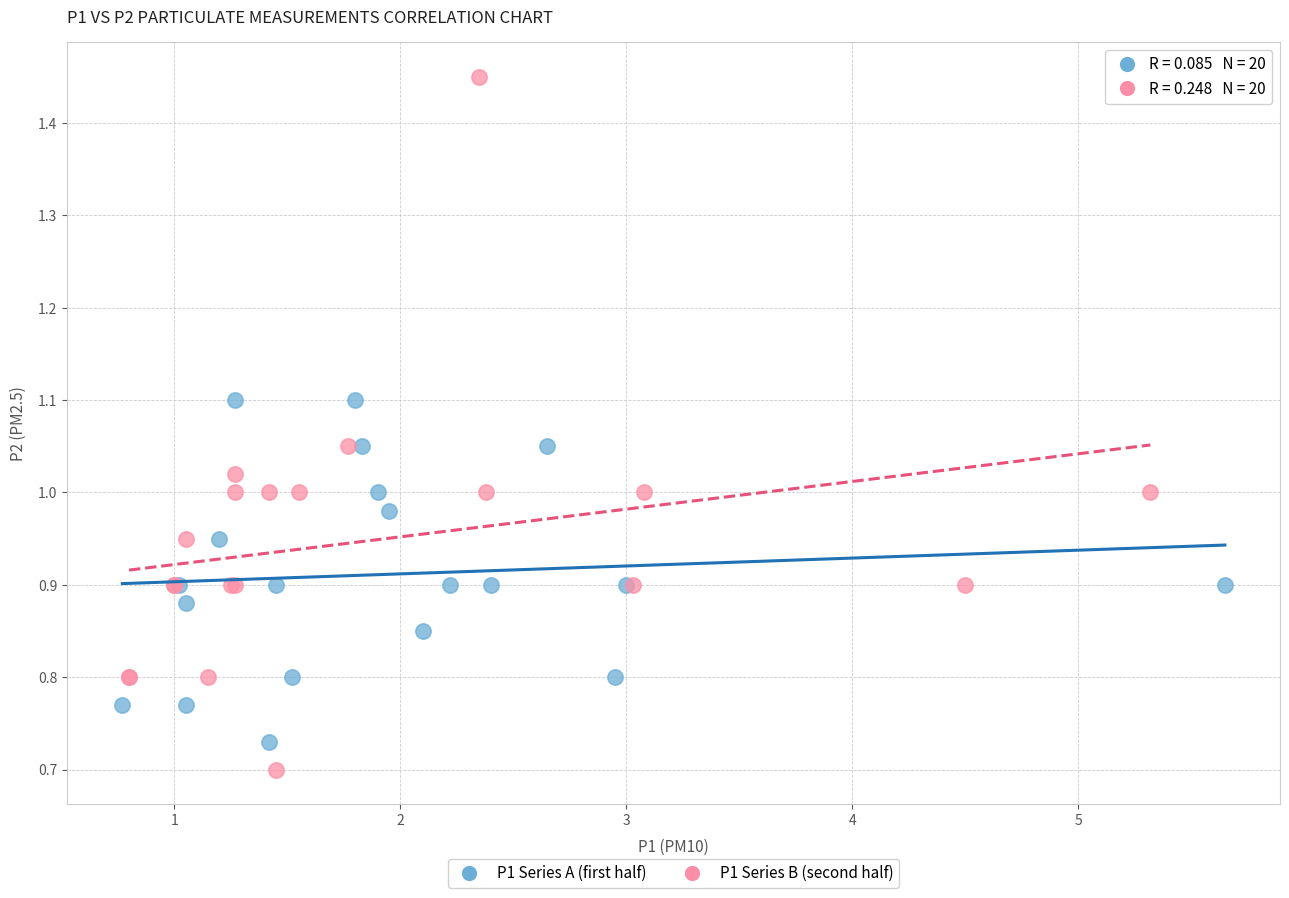

Which series has the widest spread of Y values?

P1 Series B (second half)